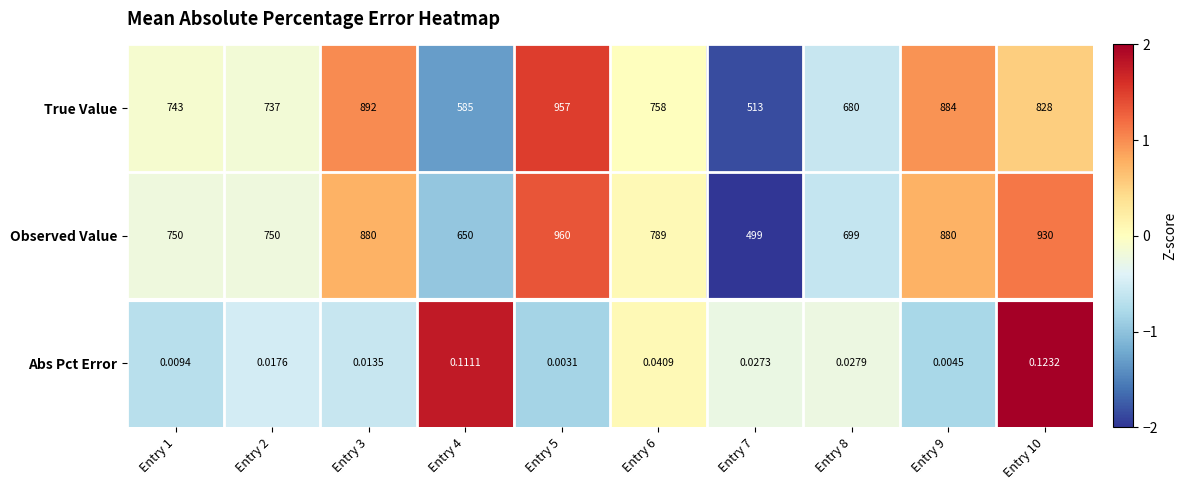

List the series in order of their peak value, lowest first.

Abs Pct Error, True Value, Observed Value